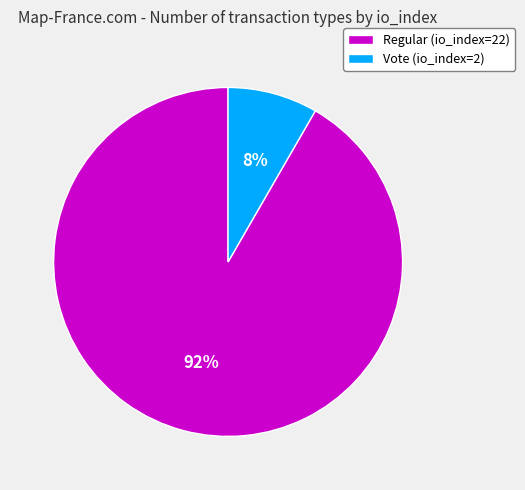

Rank the categories by value from lowest to highest.

Vote (io_index=2), Regular (io_index=22)